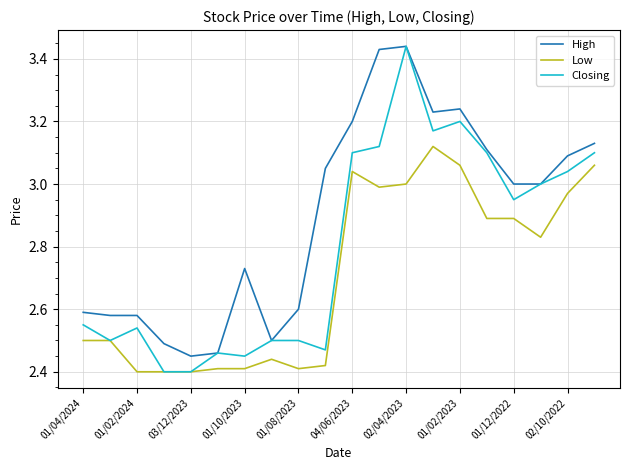

True or false: High and Low intersect in this chart.

False